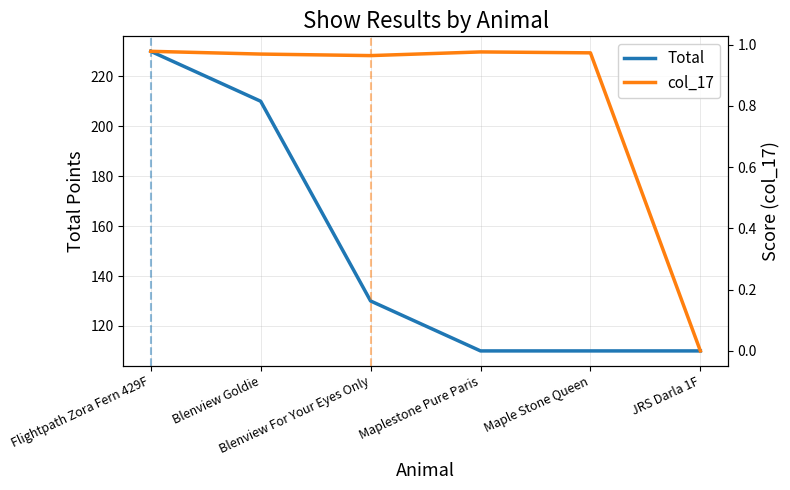

Which series has the widest spread of values?

Total